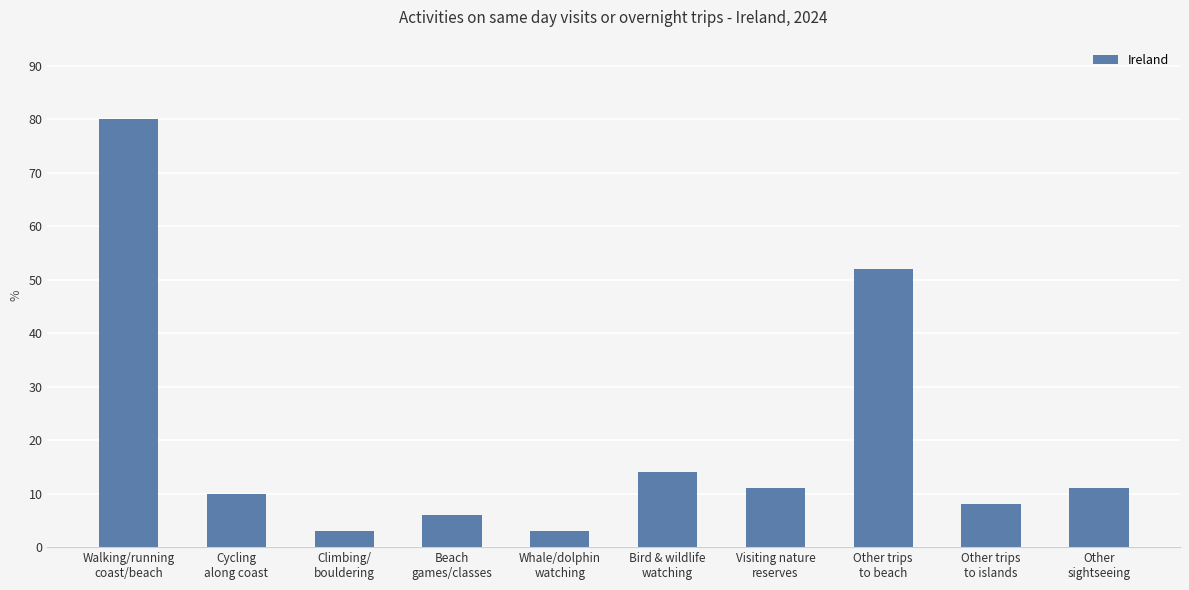

Are the bars grouped side by side (vs. stacked)?

No